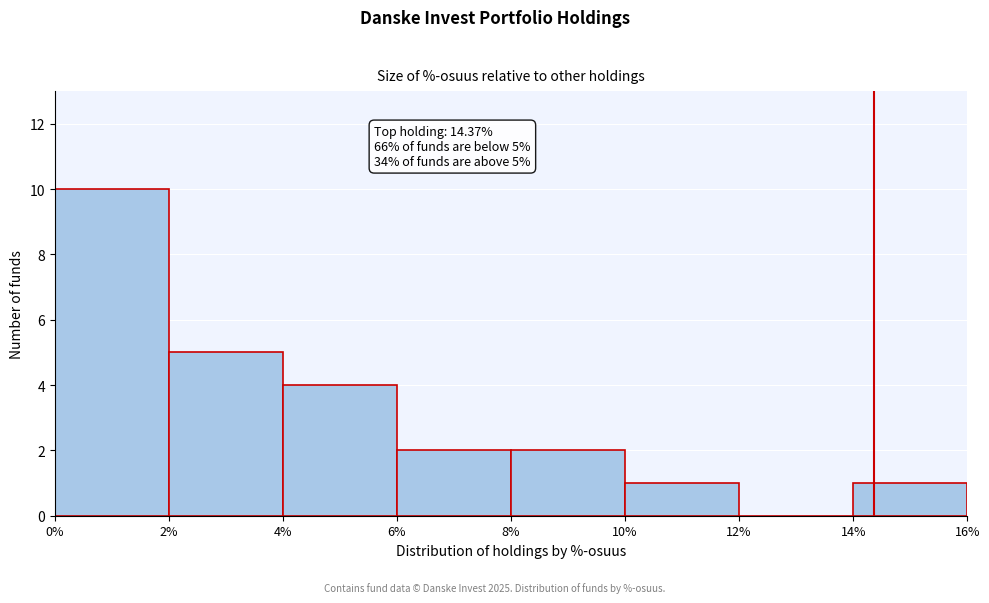

Over which range of the x-axis is the bar tallest?

0% to 2%